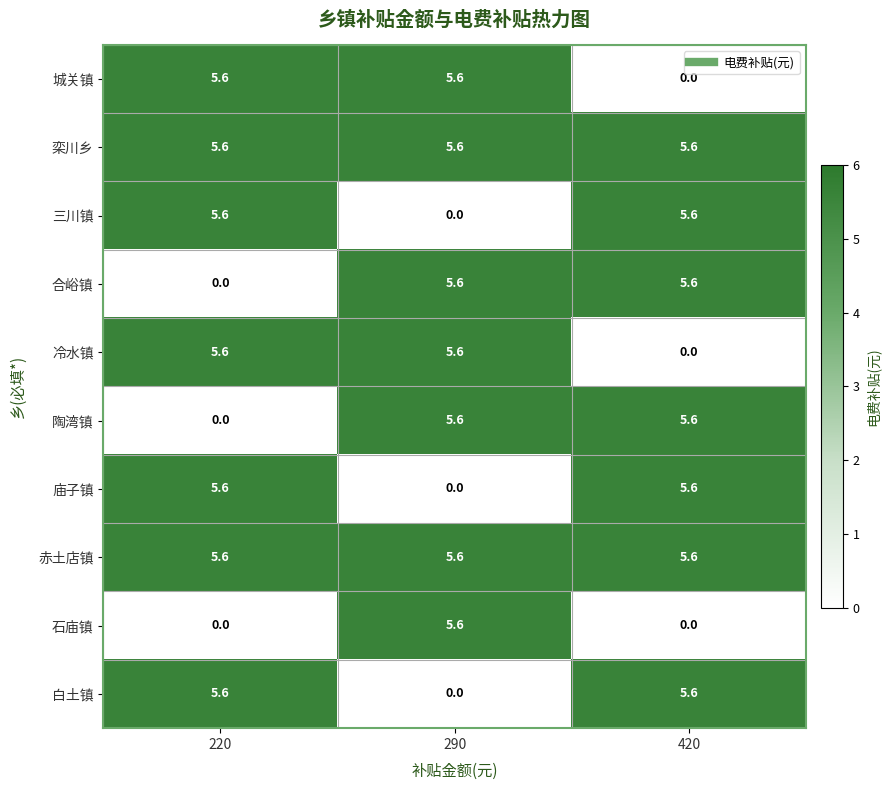

What is the greatest value displayed?

5.6